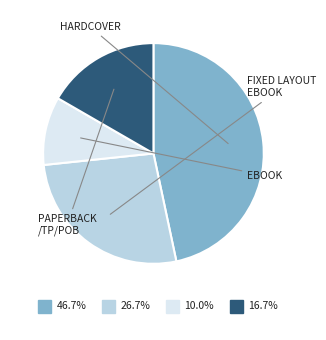

Is there a majority slice in this chart?

No